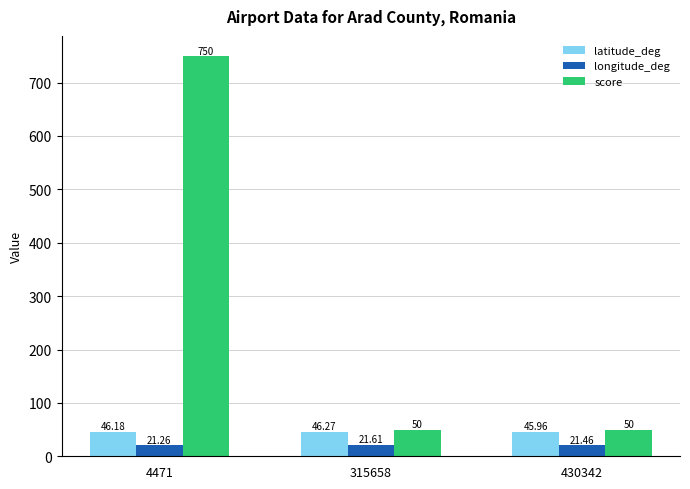

At which category is the sum across all series the highest?

4471